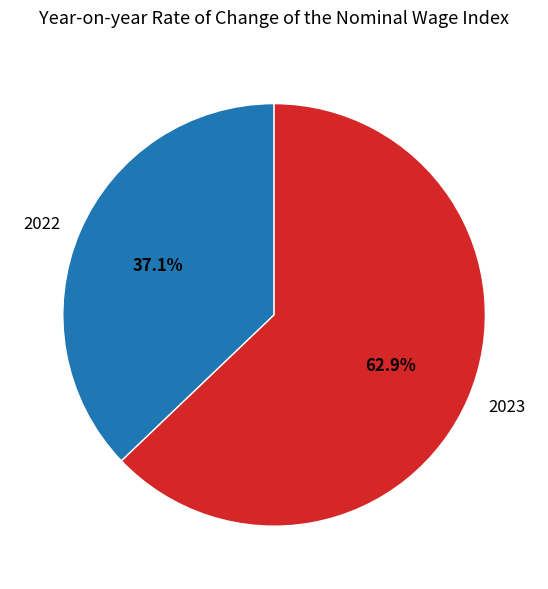

Count the number of slices in the pie.

2